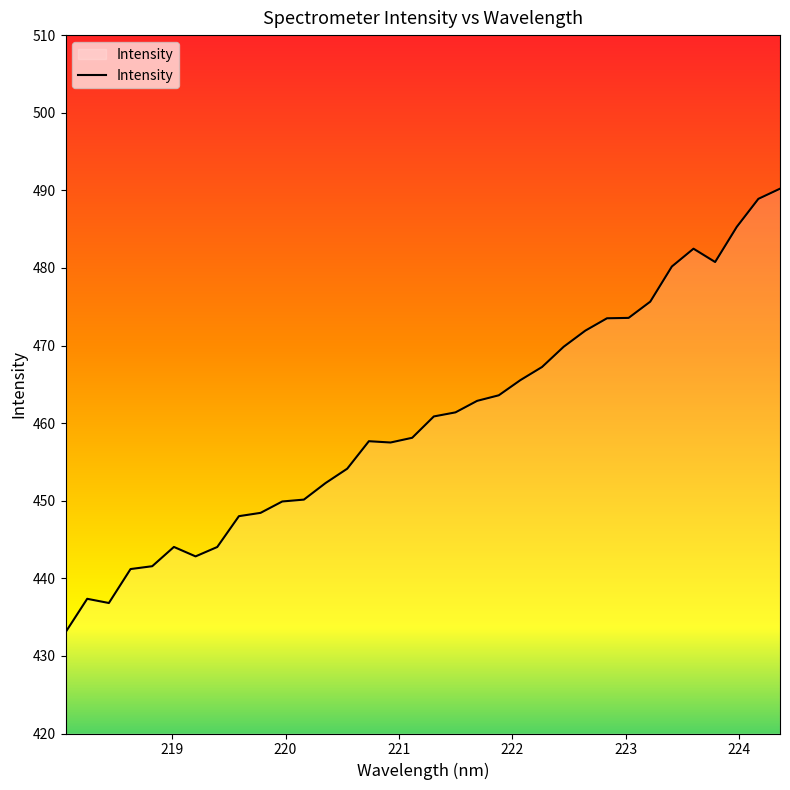

What is the difference between the maximum and minimum values?

57.2